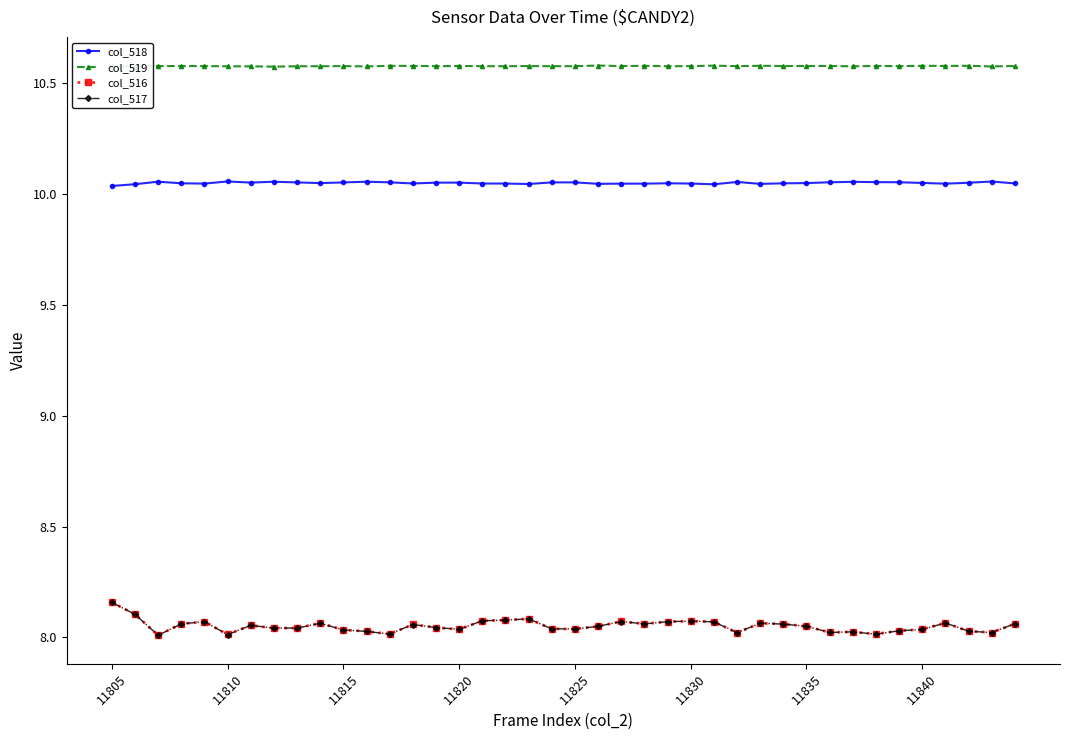

Which series has the largest total across all categories?

col_519